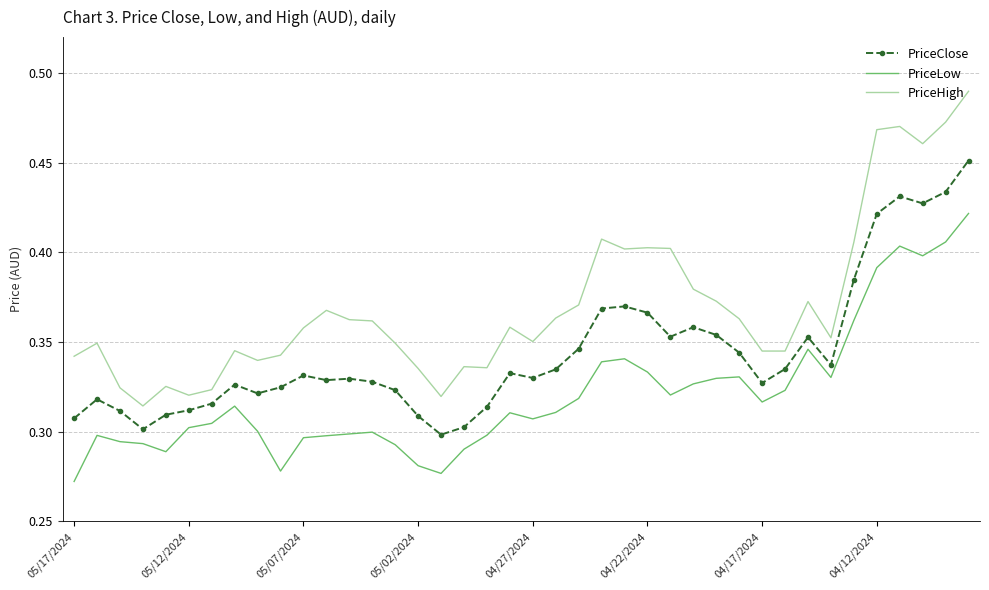

True or false: PriceLow and PriceHigh cross at least once.

False